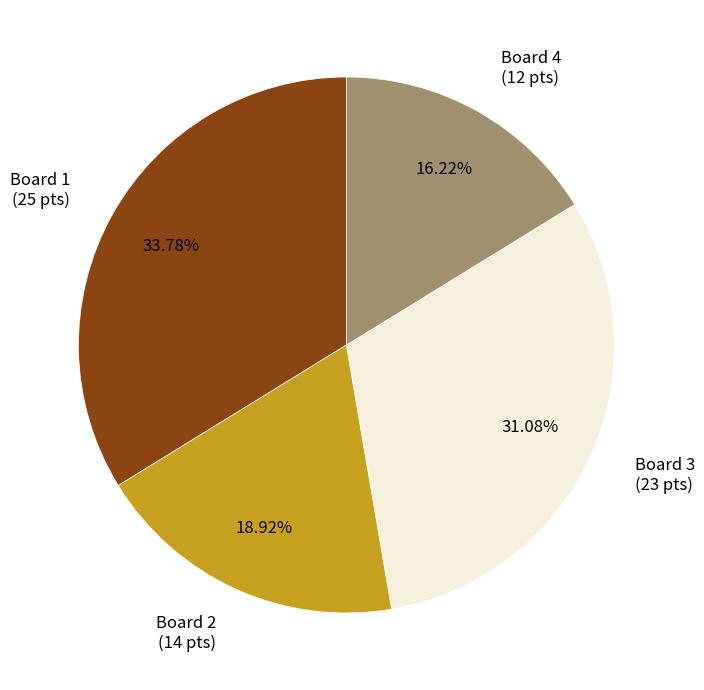

Approximately how many times larger is the value at Board 1 (25 pts) compared to Board 2 (14 pts)?

1.8